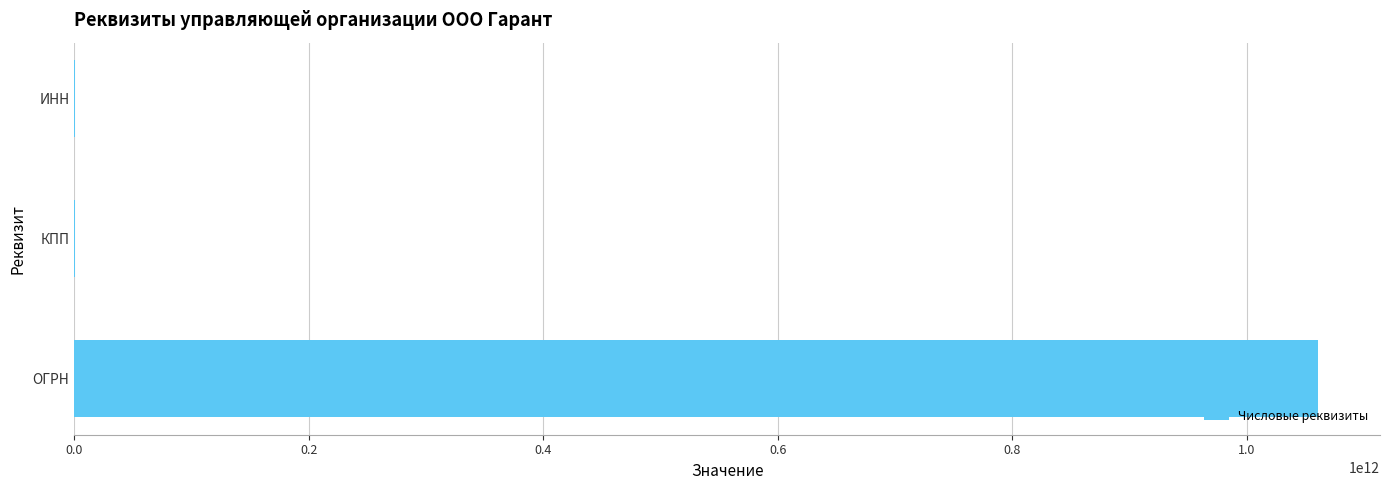

How many series are shown in this chart?

1